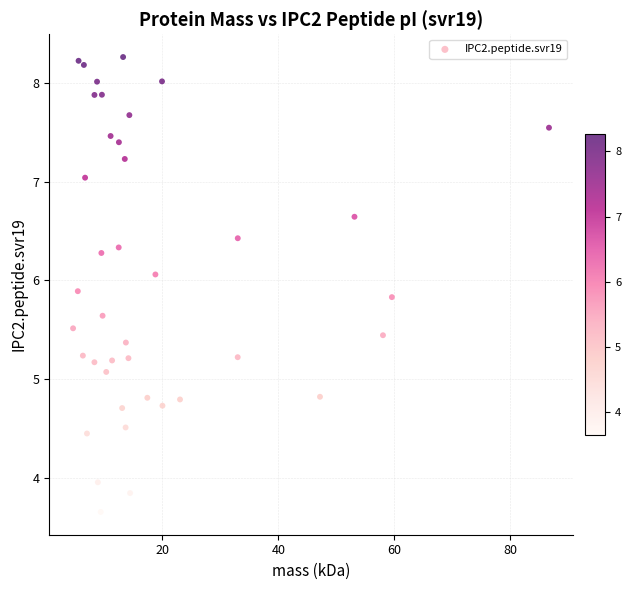

What is the range of Y values (max minus min)?

4.6